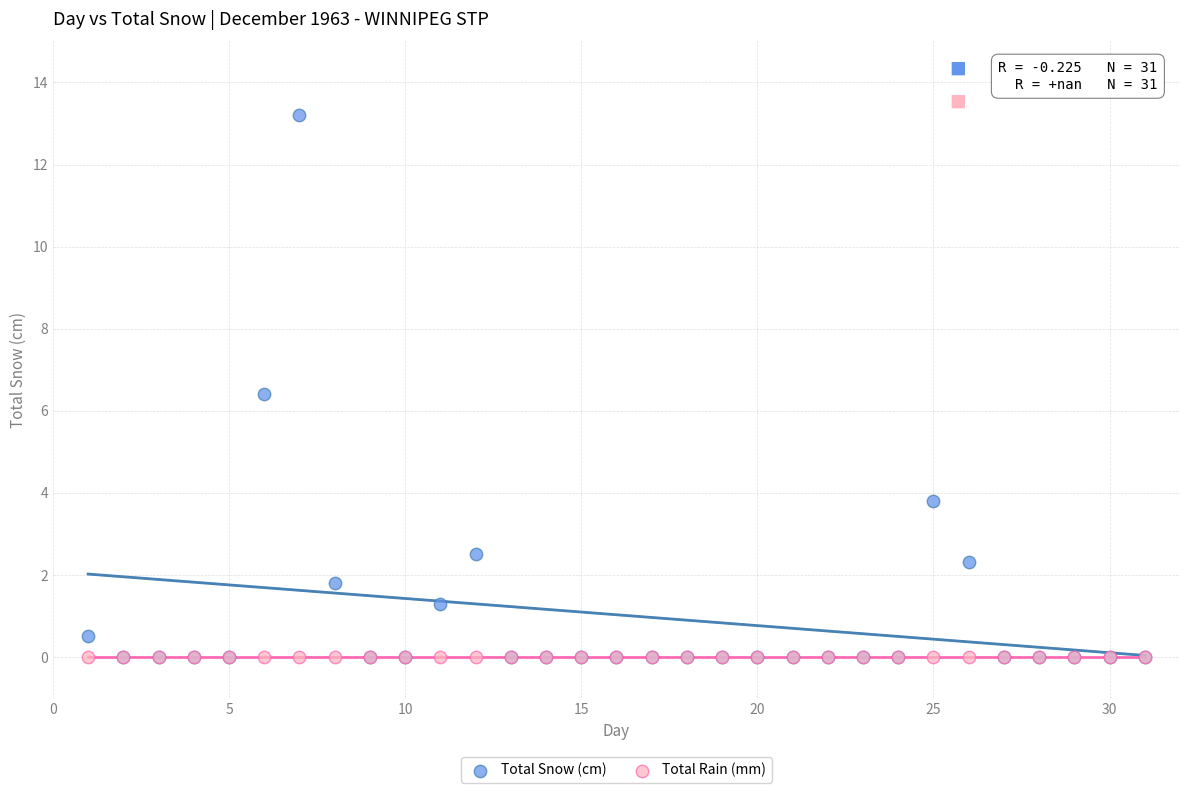

In the Total Snow (cm) series, what Y value is closest to 6?

6.4